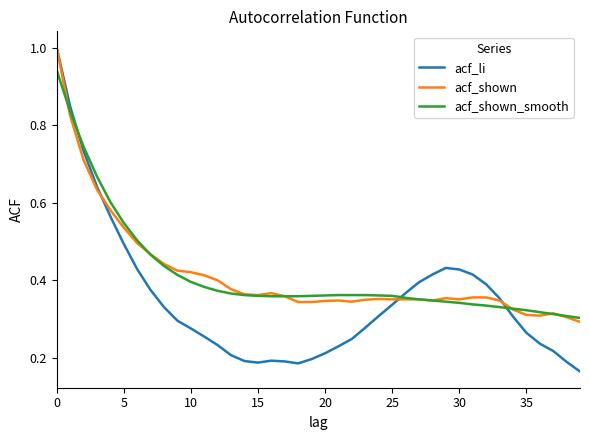

What is the highest value of the acf_shown series?

1.0